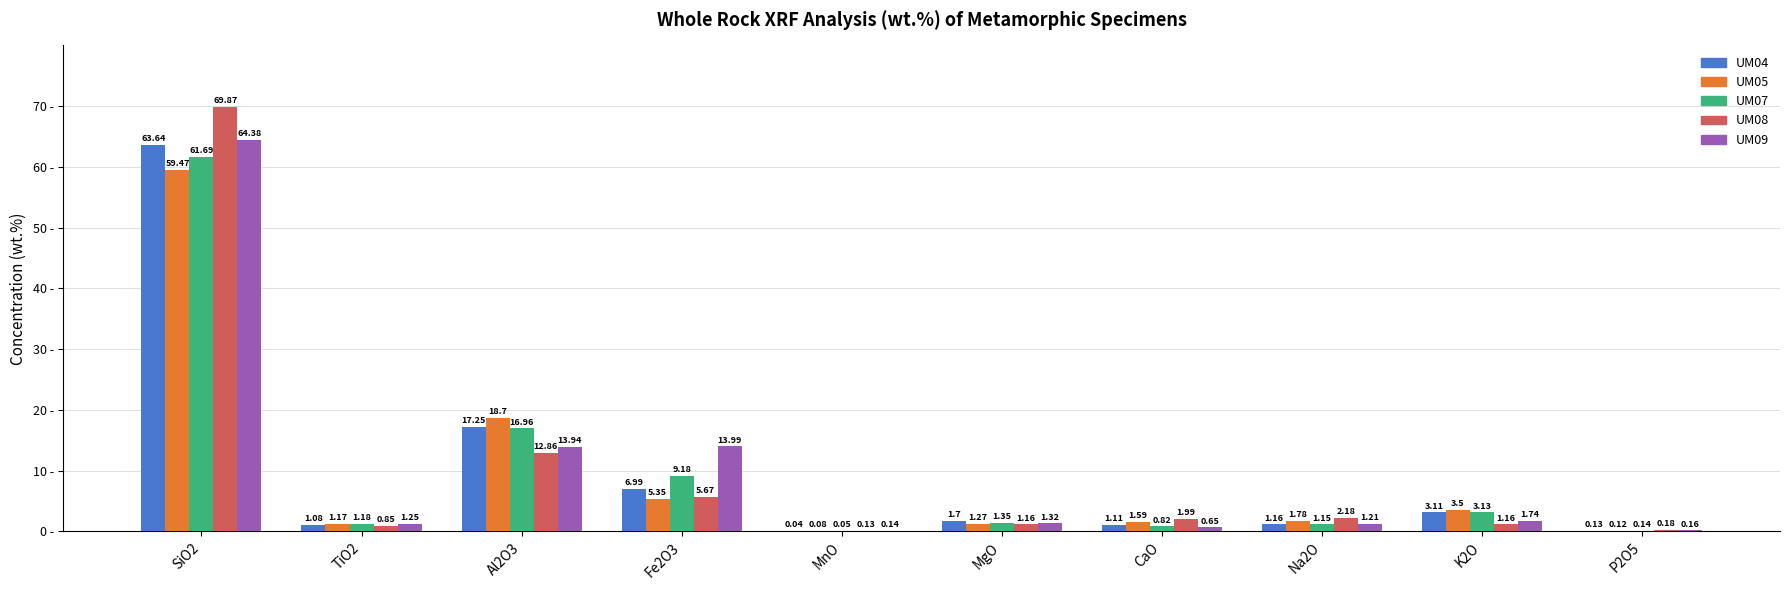

At which category is the sum across all series the highest?

SiO2